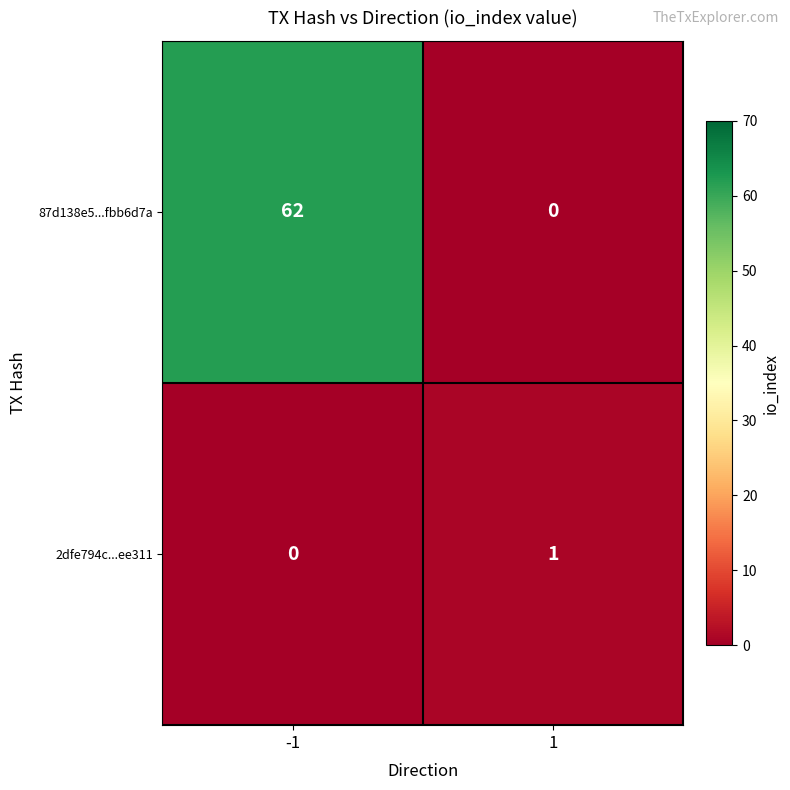

The value of 87d138e5...fbb6d7a at -1 is 22. True or false?

False